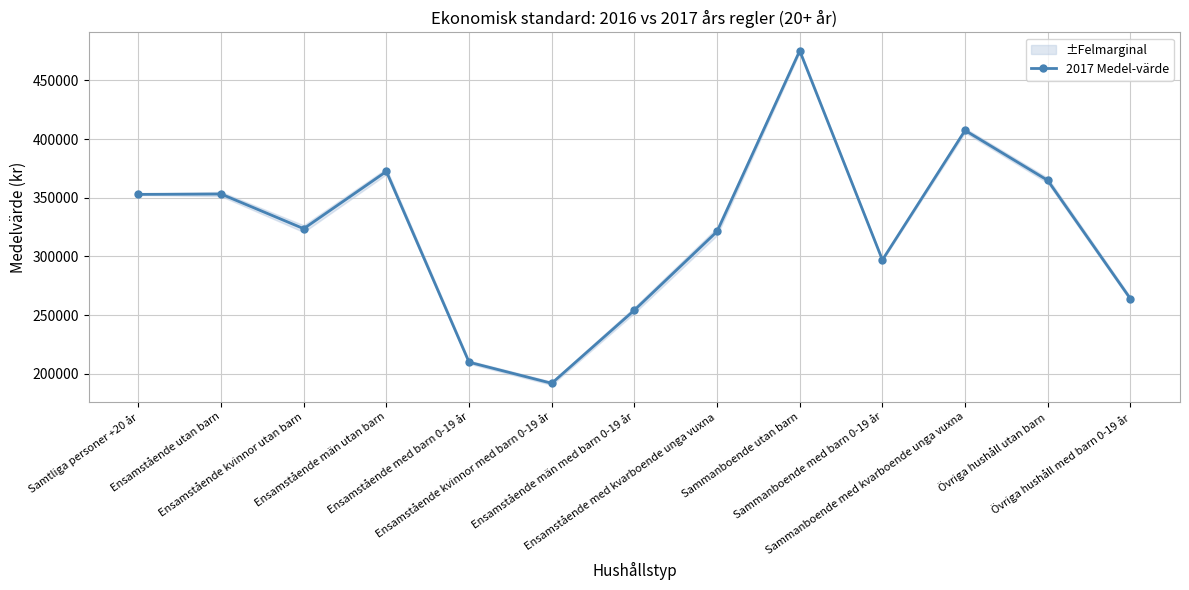

The value at Övriga hushåll med barn 0-19 år is 263895. True or false?

True